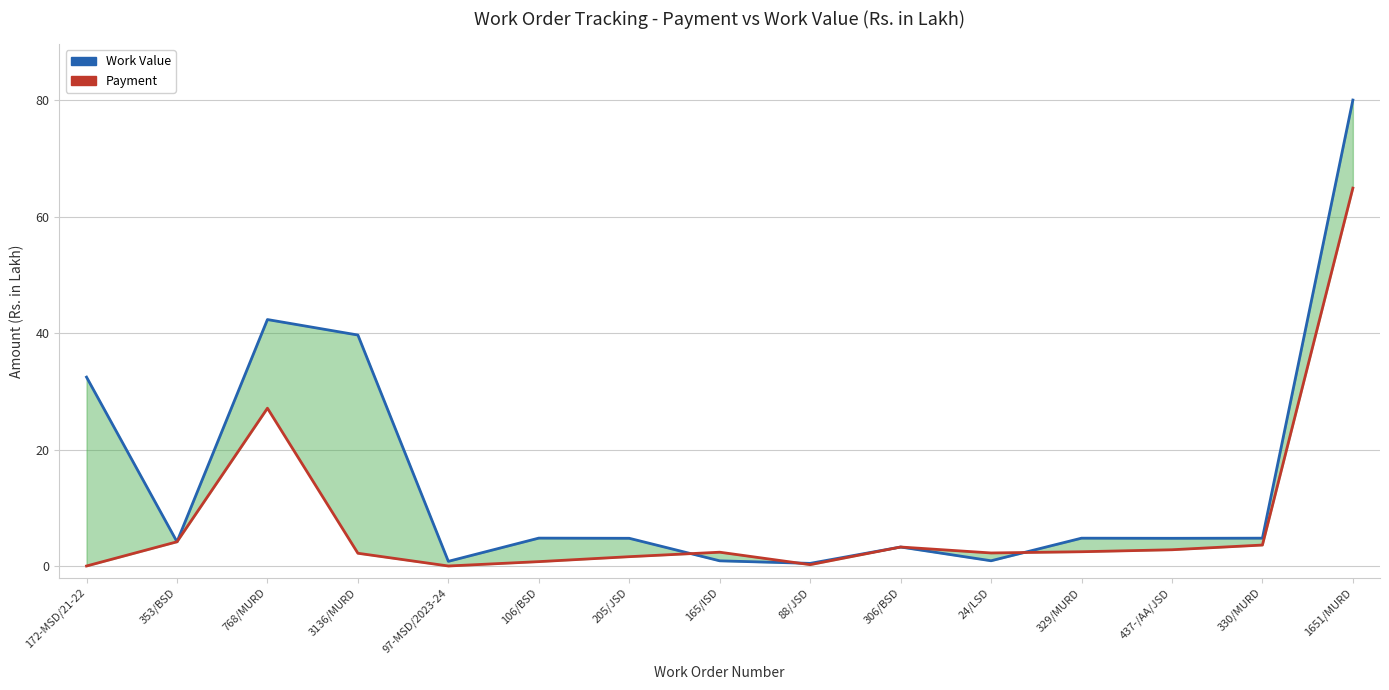

Which series has the largest total across all categories?

Work Value